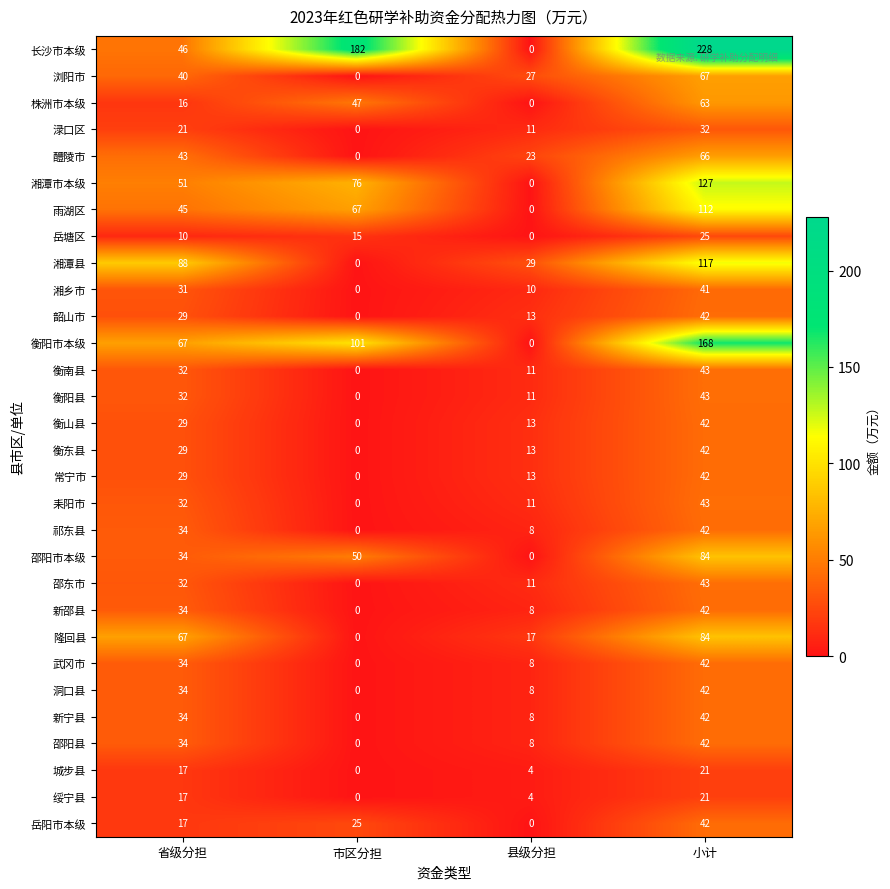

What is the approximate value of 醴陵市 at 省级分担?

43